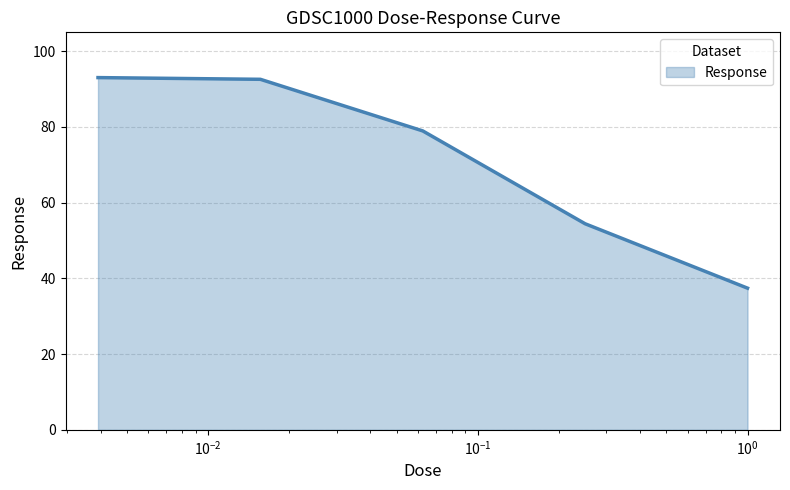

What is the difference between the second highest and second lowest values?

38.2